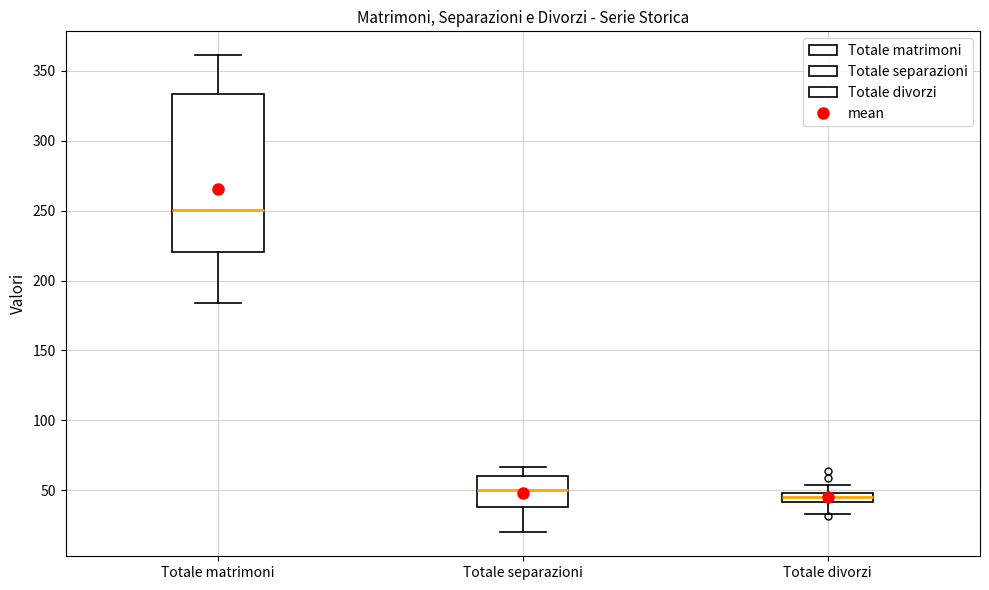

Comparing the boxes themselves (not the whiskers), which one is the tallest?

Totale matrimoni